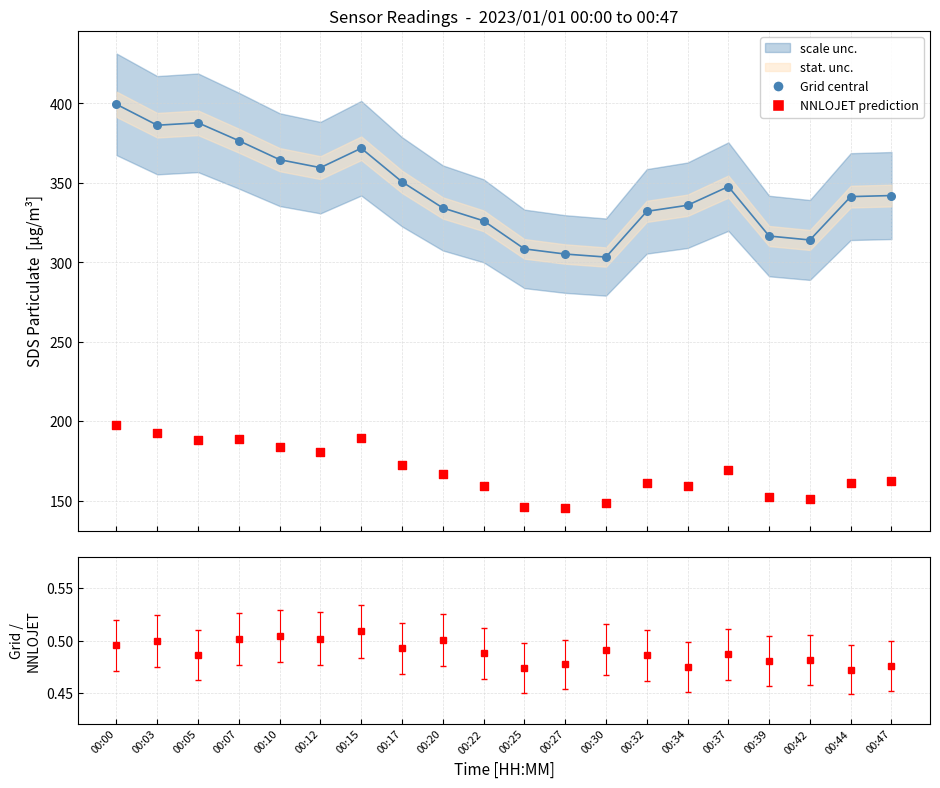

Which series has the widest spread of Y values?

Grid central